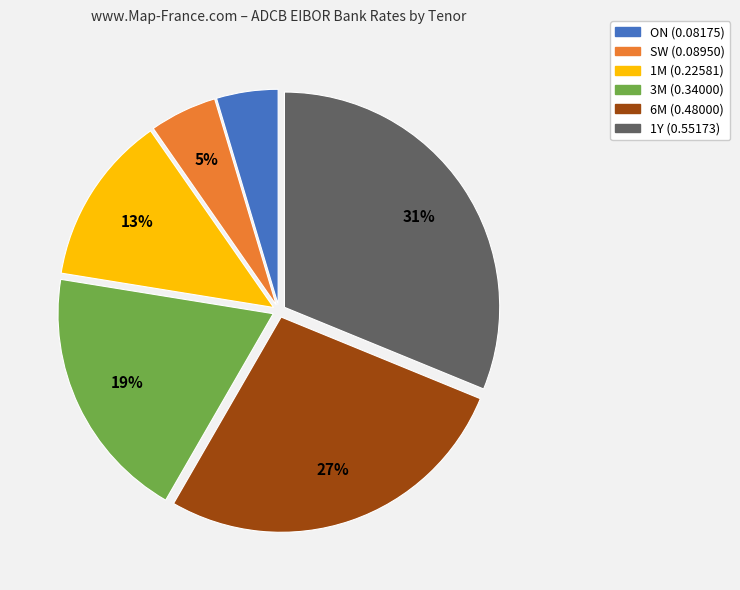

The 6M slice represents 27% of the pie. True or false?

True